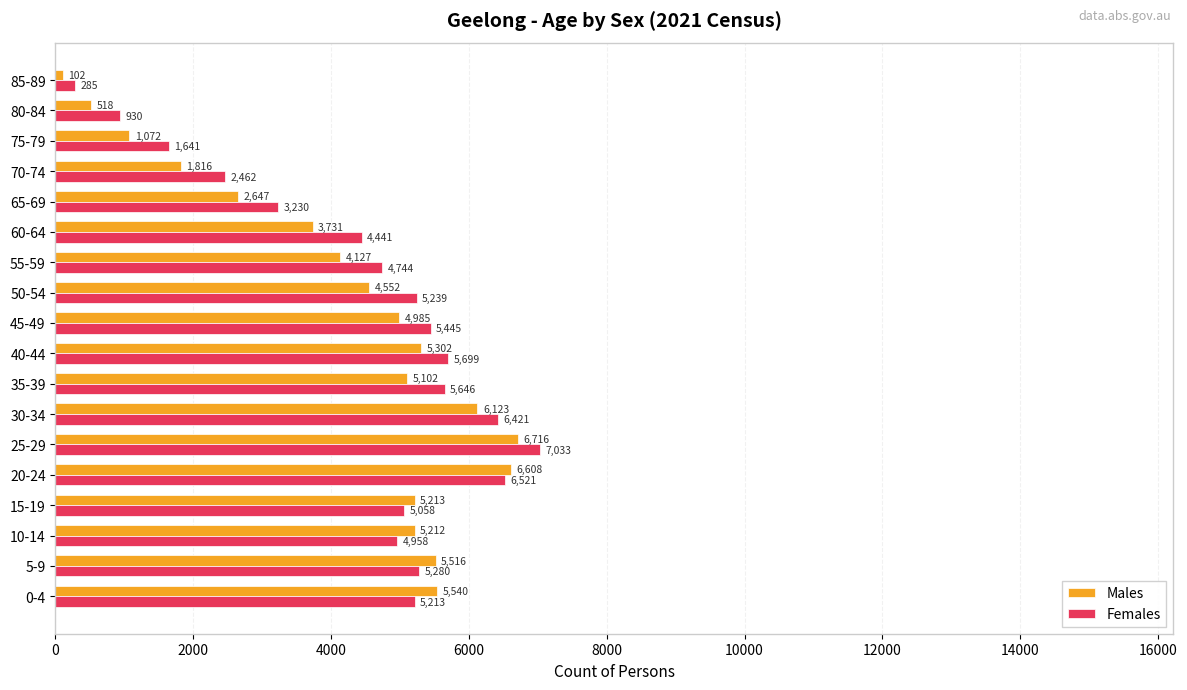

How many data points in Females are less than 5213?

9